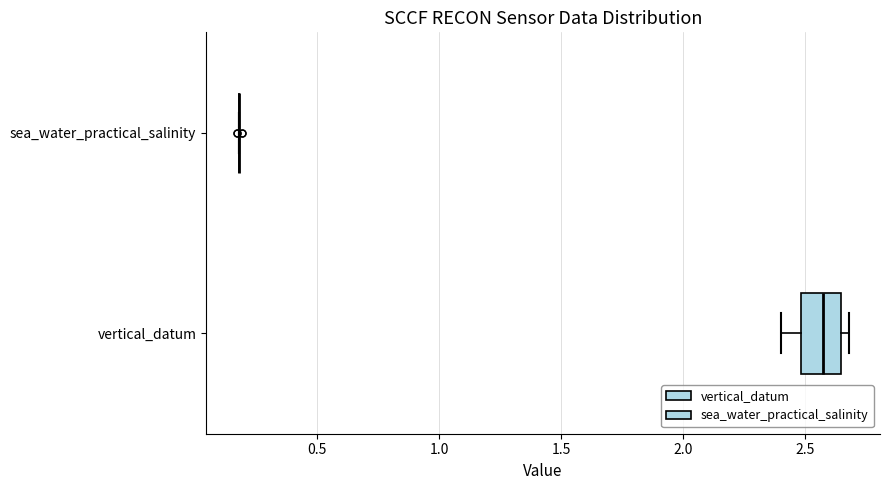

Reading bottom to top, read every box against the x-axis: the position of its median line, the range the box covers, and the ends of its whiskers. The values are not printed on the chart, so give them approximately, as read against the axis.

vertical_datum: median 2.55, box 2.50 to 2.65, whiskers 2.40 to 2.70
sea_water_practical_salinity: box collapsed to a line at 0.20, whiskers 0.20 to 0.20